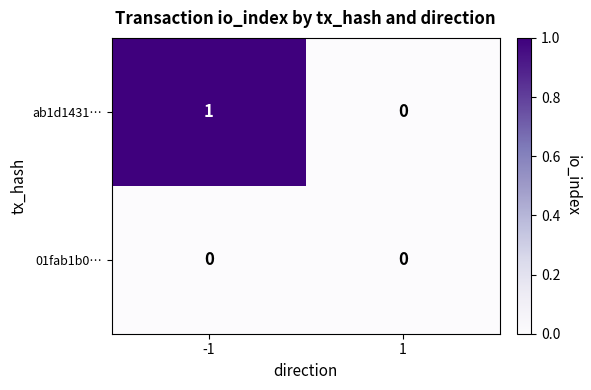

Rank the series at -1 from lowest to highest value.

01fab1b0…, ab1d1431…